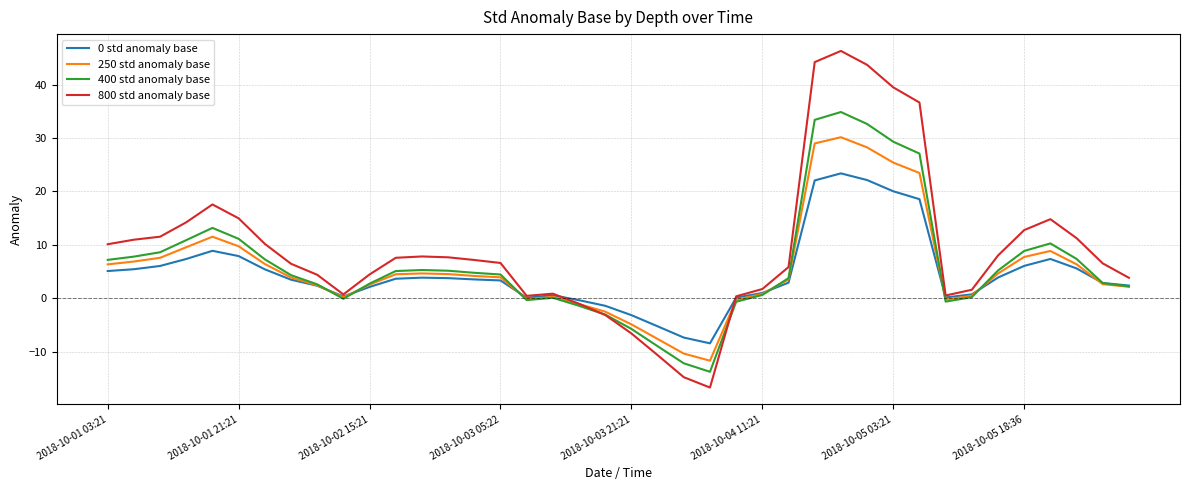

What is the maximum value shown in the chart?

46.3